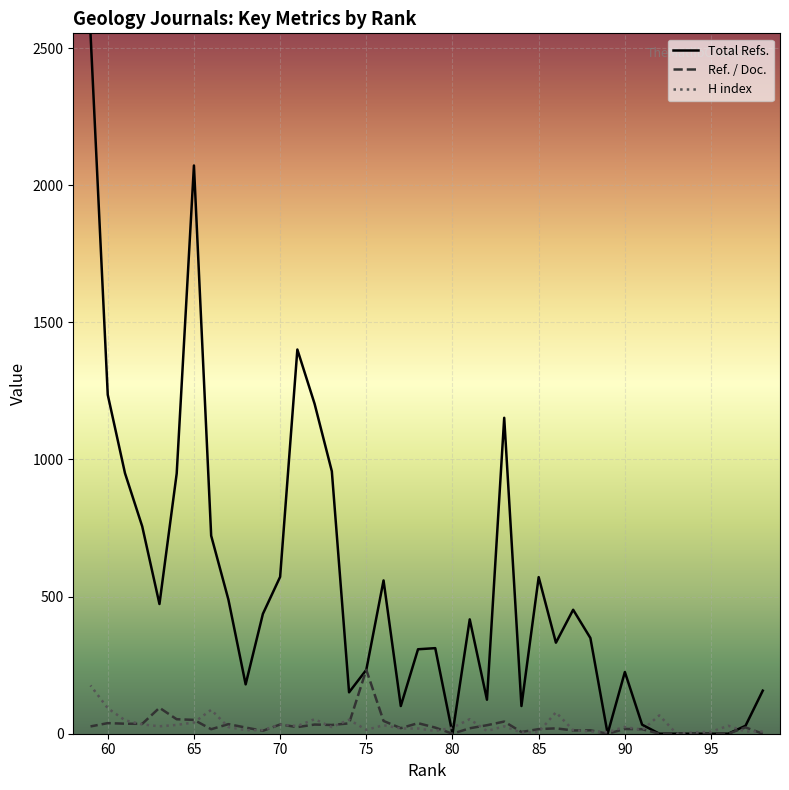

Is the value of H index at 14 greater than the value of Ref. / Doc. at 20?

No